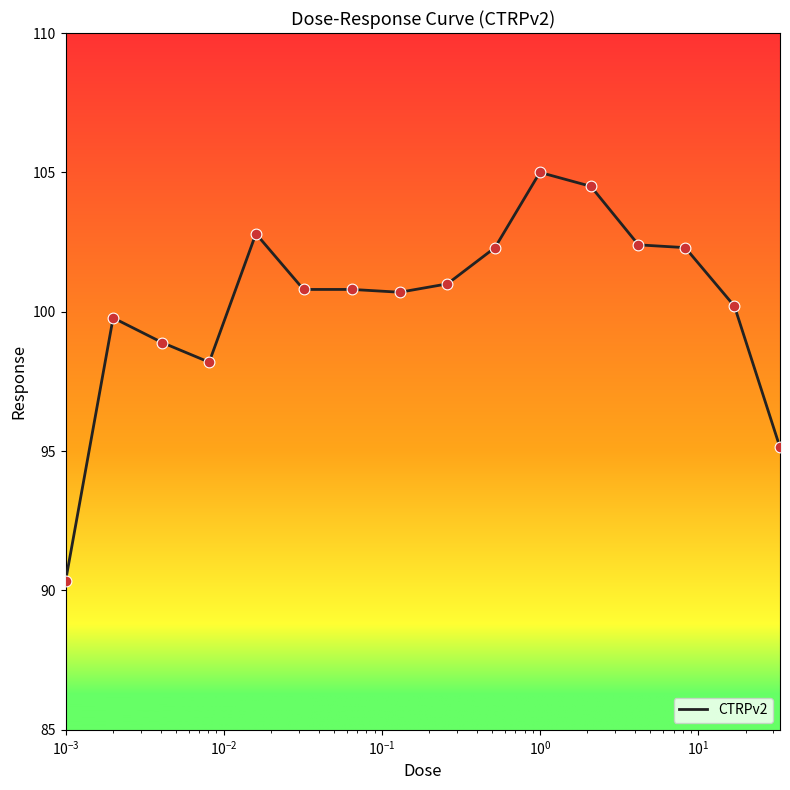

What is the maximum value shown in the chart?

105.0